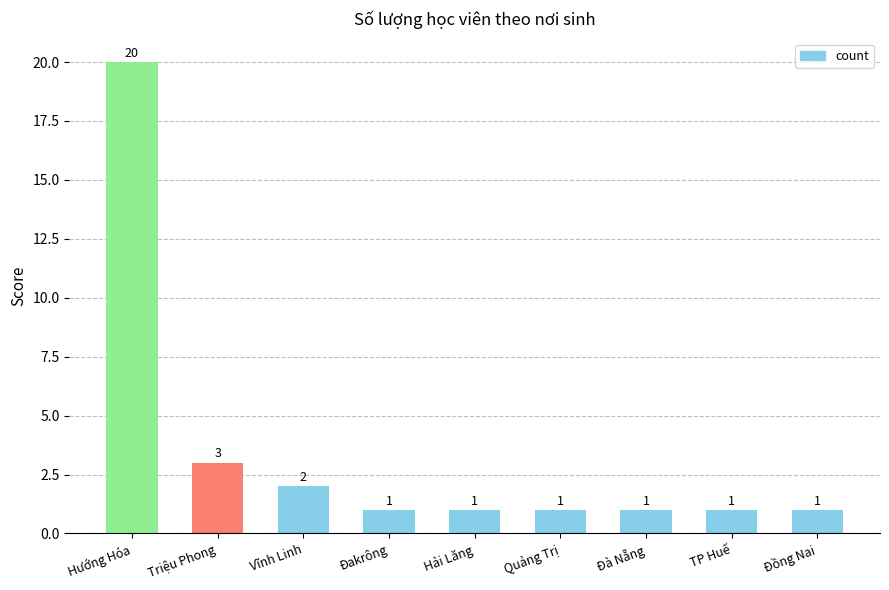

What is the greatest value displayed?

20